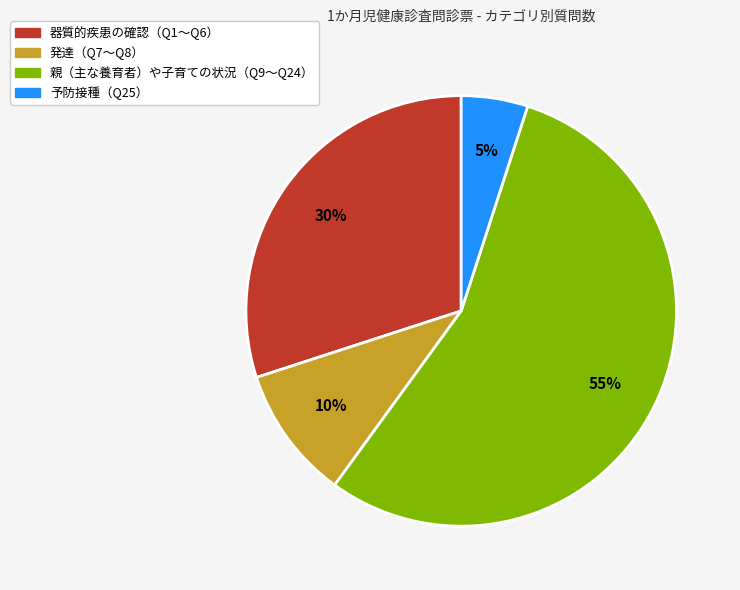

To the nearest percent, what is the difference between the largest and smallest slice percentages?

50%